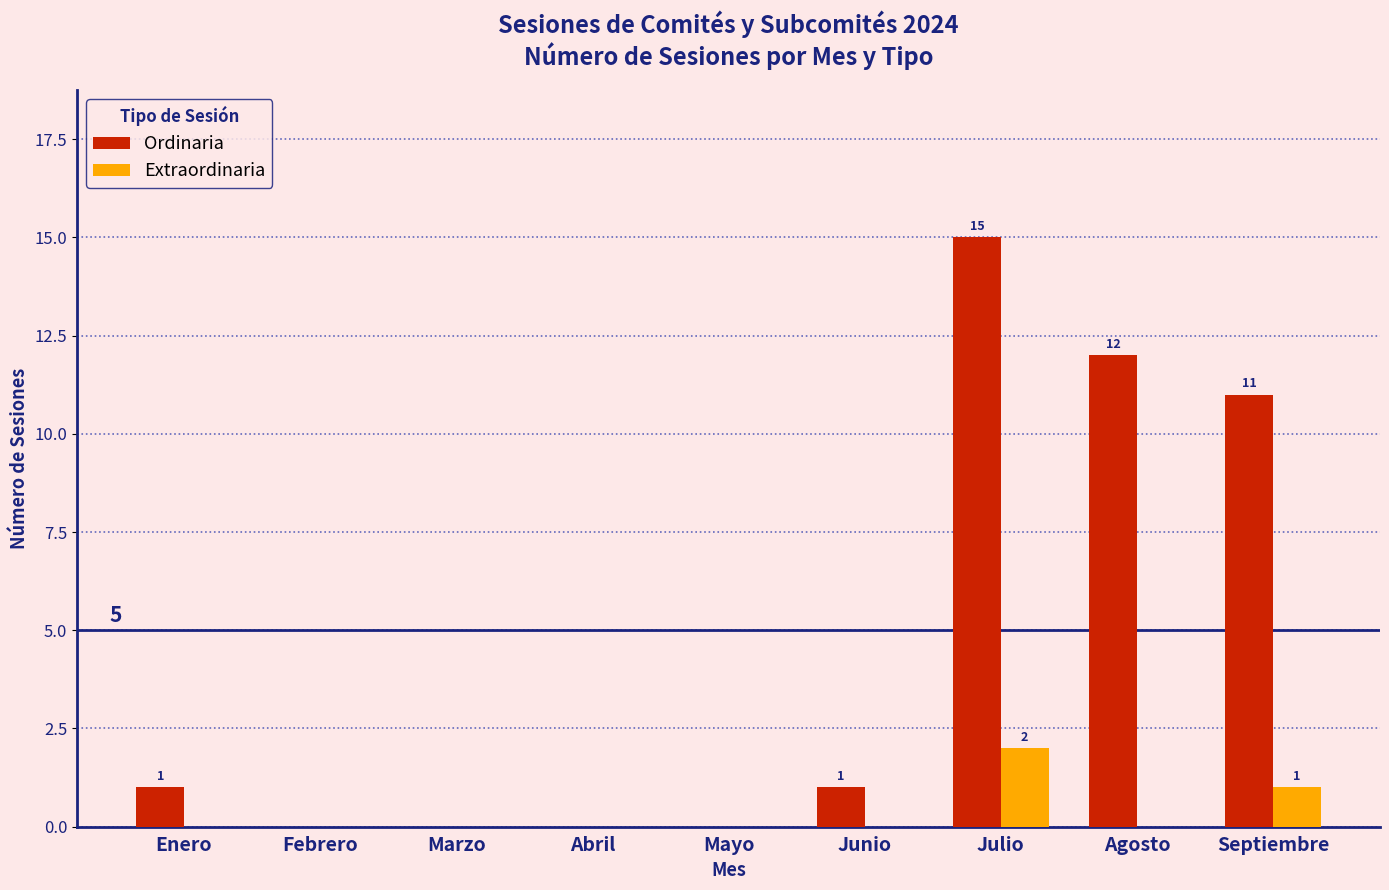

At which label is Ordinaria closest to 7?

Septiembre